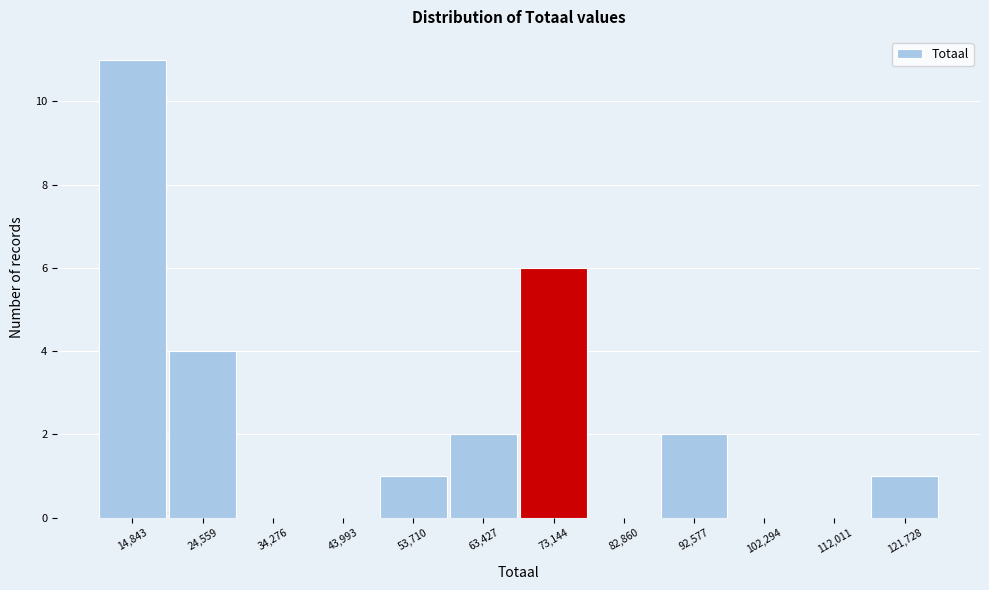

Reading right to left, what are all the values shown in this chart?

121,728=1	112,011=0	102,294=0	92,577=2	82,860=0	73,144=6	63,427=2	53,710=1	43,993=0	34,276=0	24,559=4	14,843=11